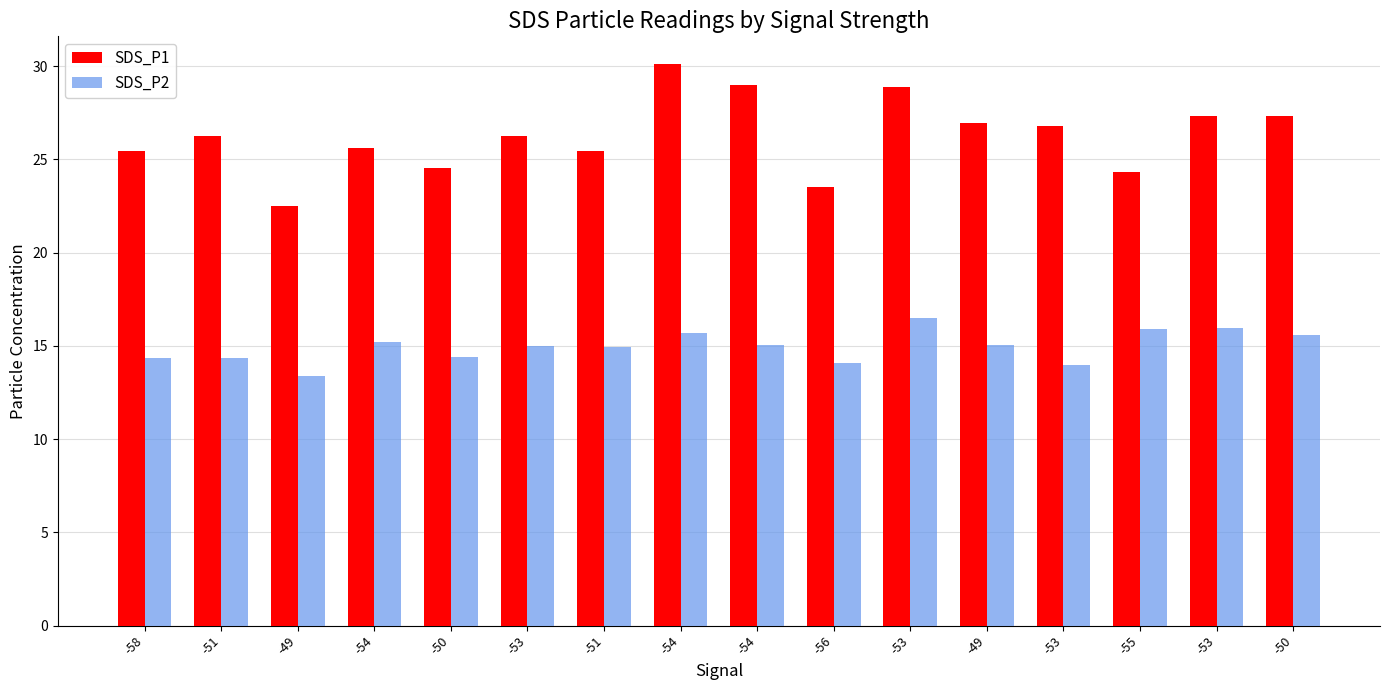

Count the number of data series in this chart.

2